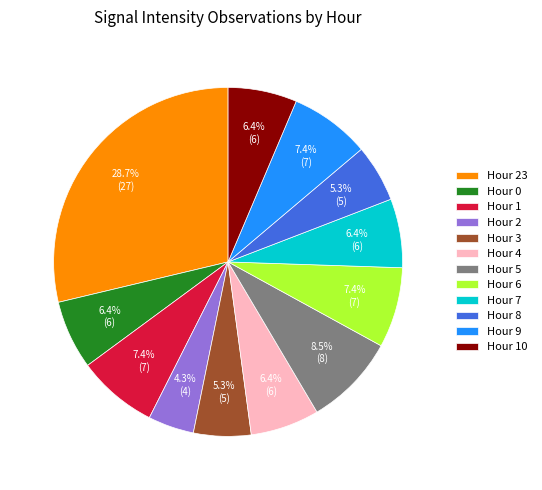

Does Hour 9 account for over 50% of the chart?

No